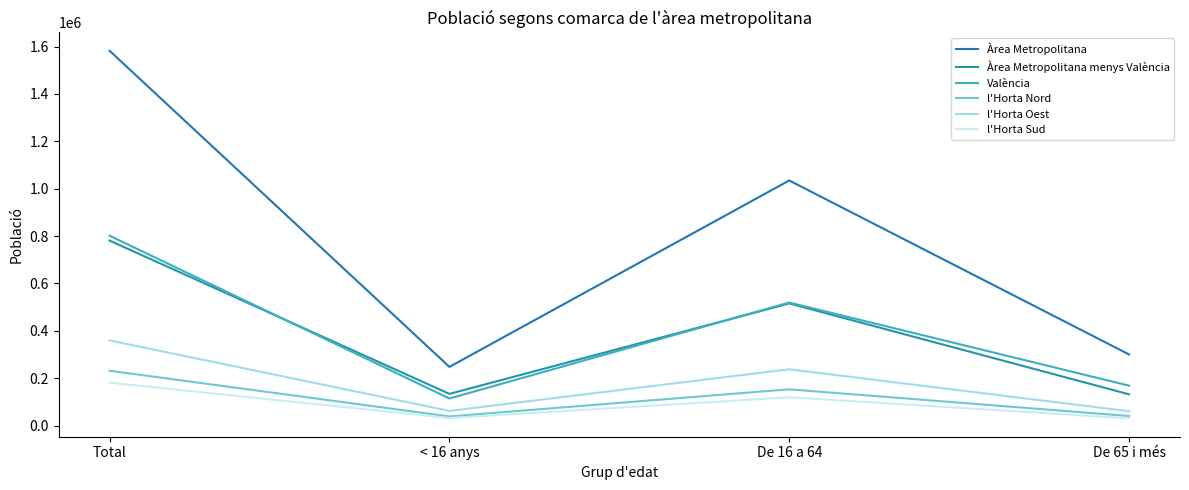

In l'Horta Sud, how many points are lower than both neighbors (excluding endpoints)?

1